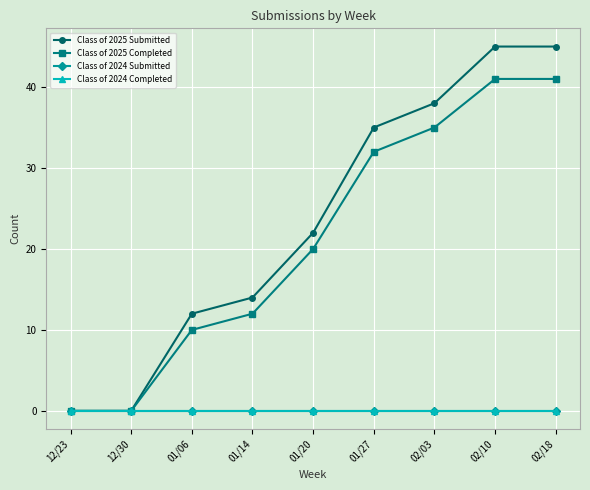

True or false: Class of 2025 Submitted and Class of 2024 Submitted intersect in this chart.

False